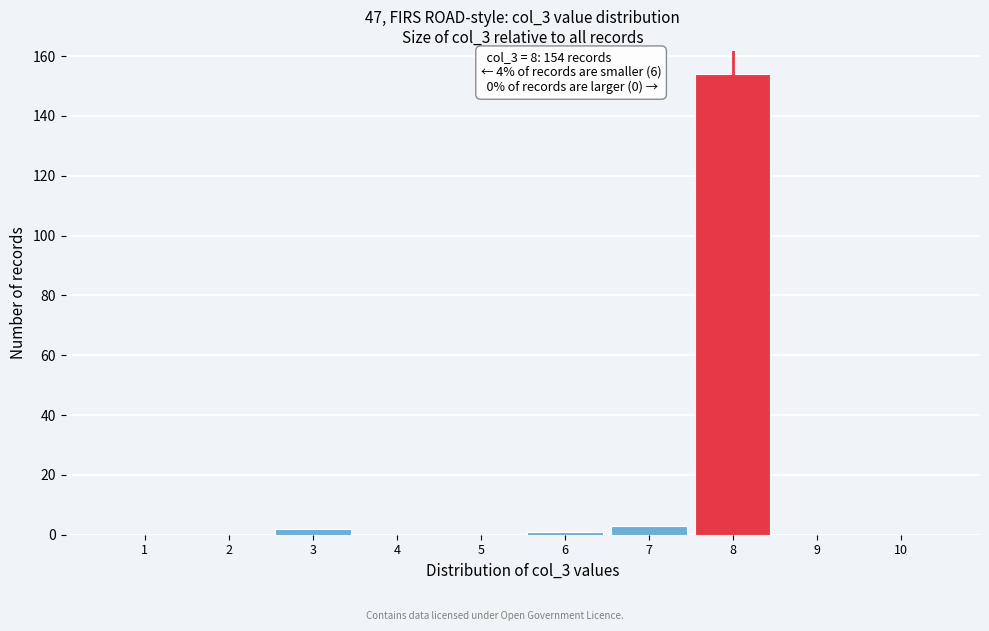

Which range on the x-axis has the tallest bar?

7.5 to 8.5